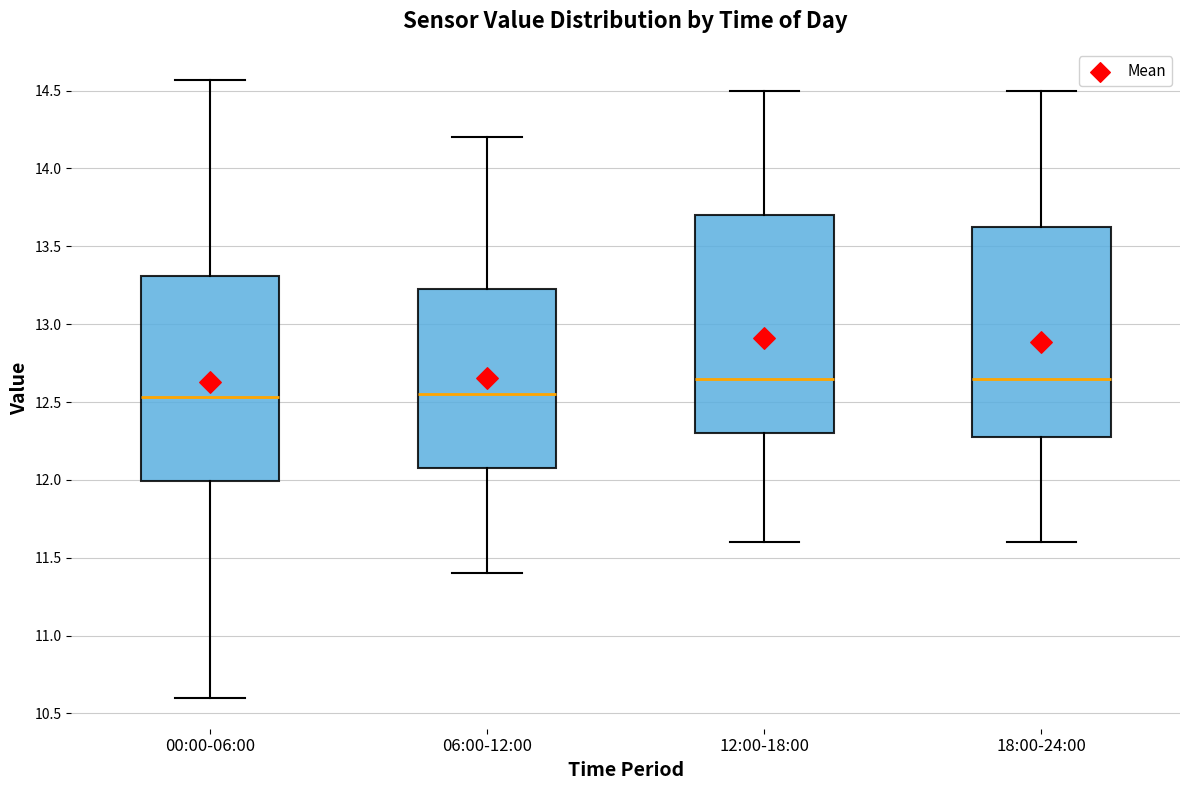

Where is the lower edge of the box for 06:00-12:00 on the y-axis? The values are not printed on the chart, so give them approximately, as read against the axis.

12.10